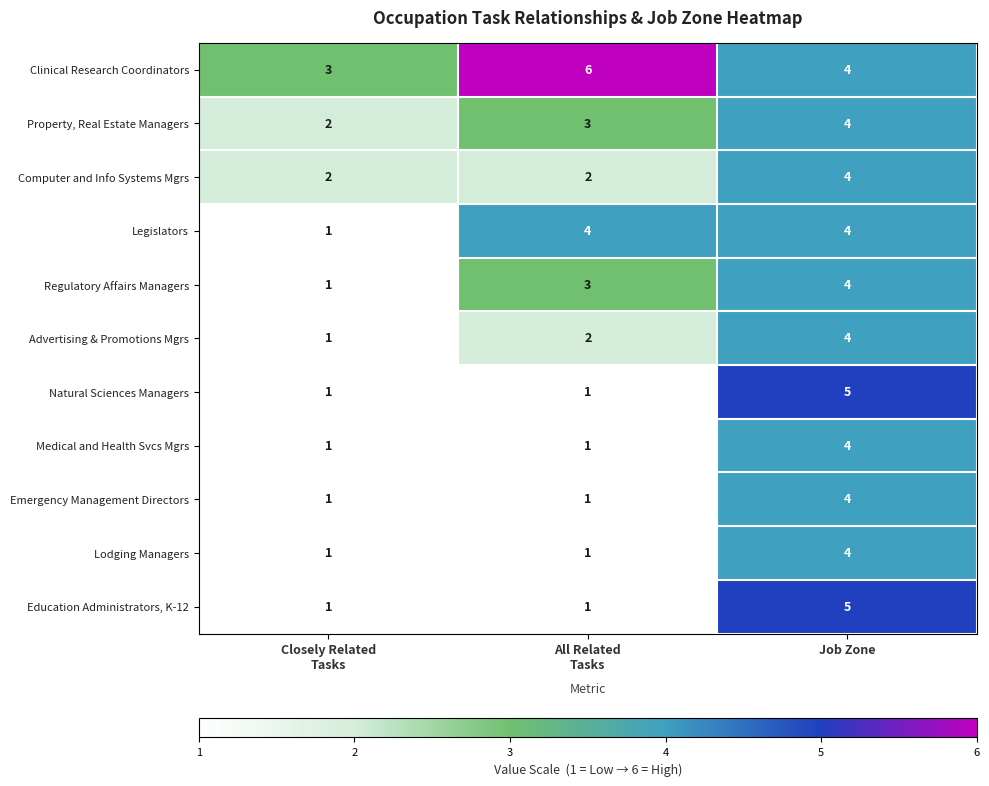

What is the sum of all Property, Real Estate Managers values?

9